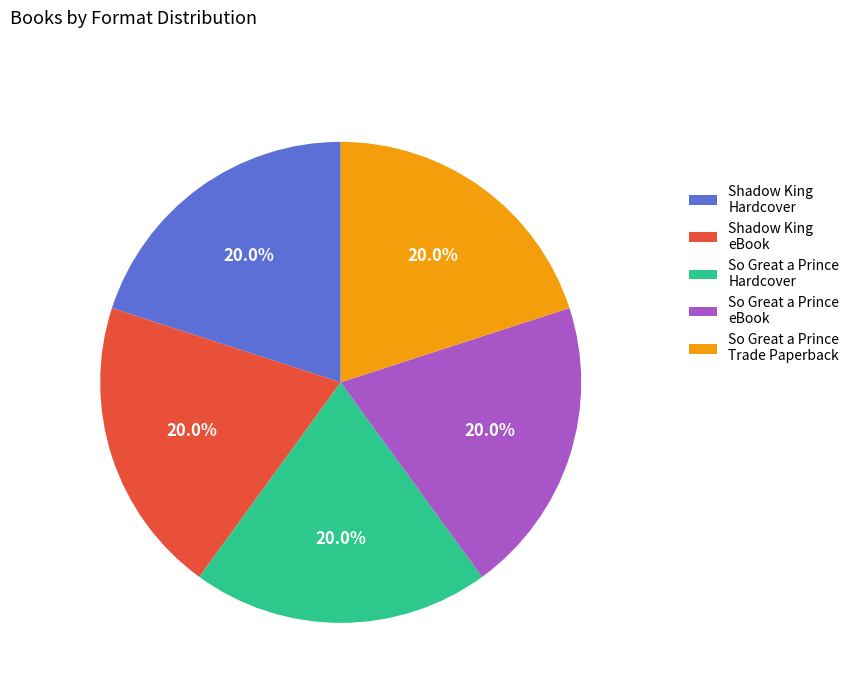

Is Shadow King Hardcover the majority of the pie?

No